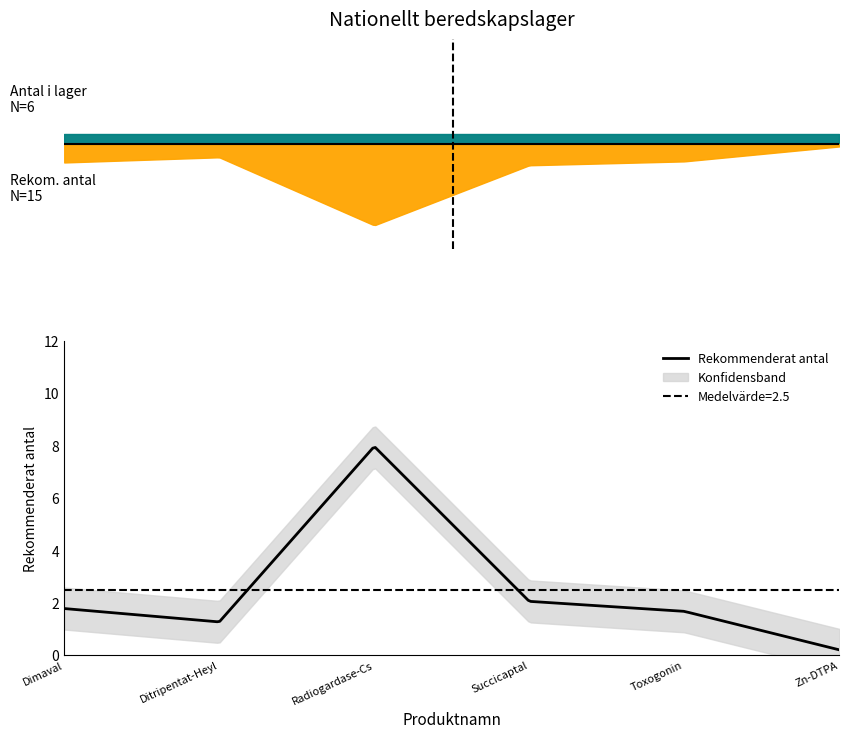

Which category has the lowest value in the Antal i lager series?

Dimaval